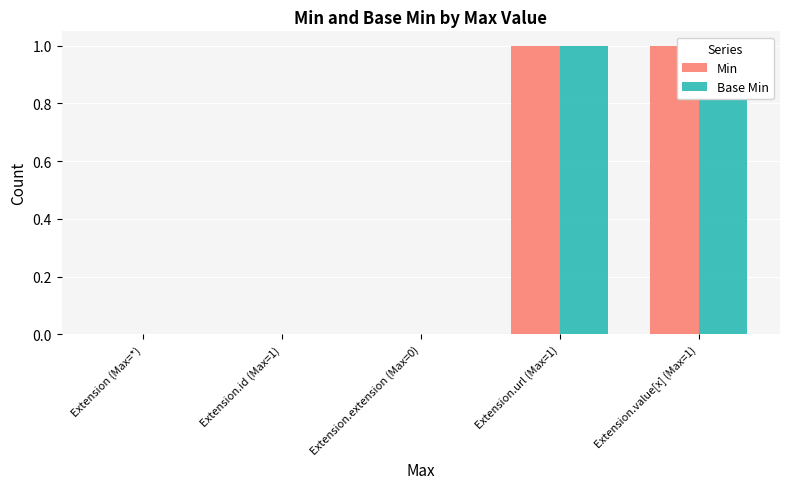

What is the sum of all Min values?

2